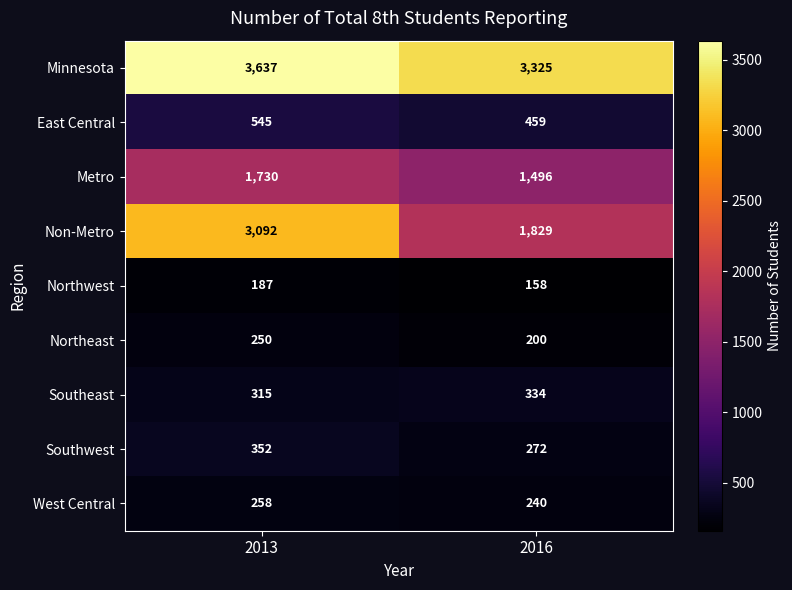

What is the total value across all series at 2016?

8313